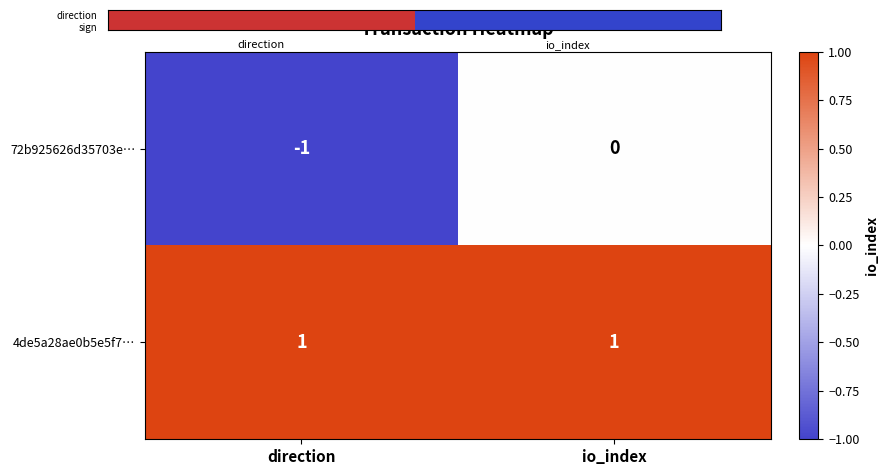

At which category is the sum across all series the highest?

io_index